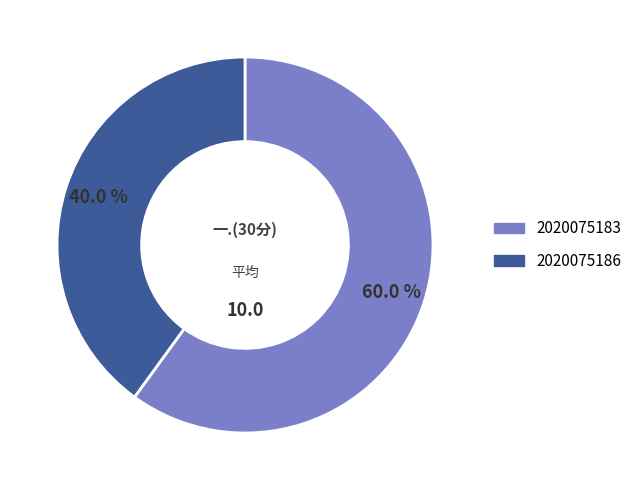

Rank the categories by value from lowest to highest.

2020075186, 2020075183